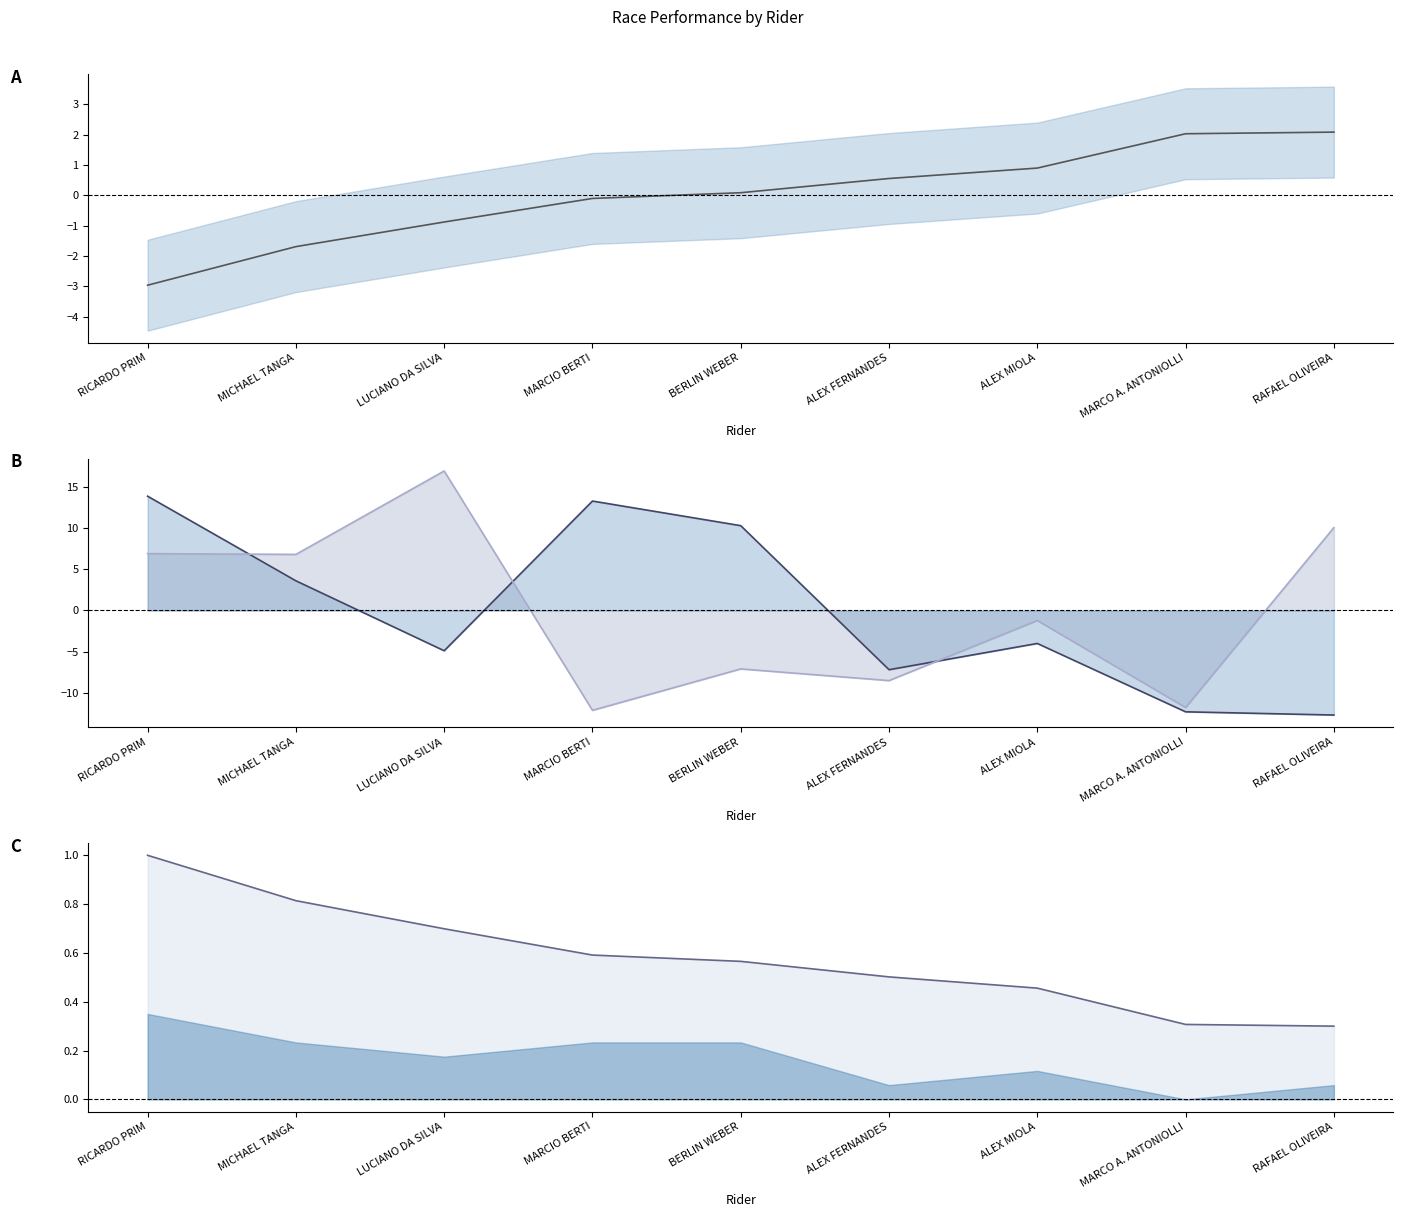

What is the spread (max minus min) of values at LUCIANO DA SILVA?

21.9